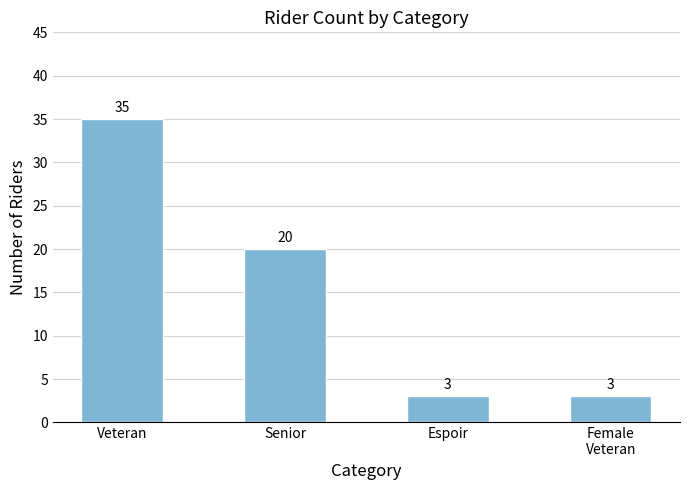

Approximately how many times larger is the value at Senior compared to Espoir?

6.7